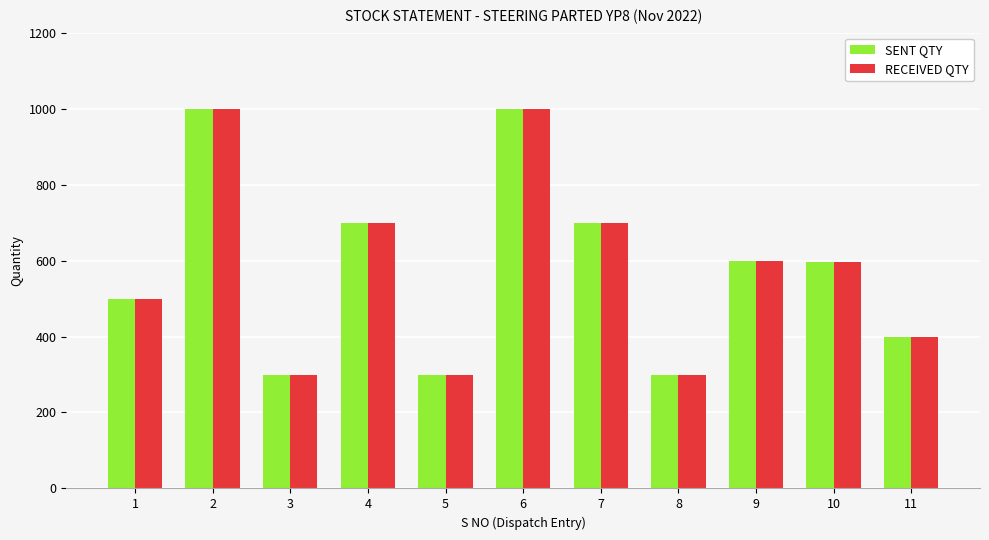

How many data points in RECEIVED QTY are less than 595?

5